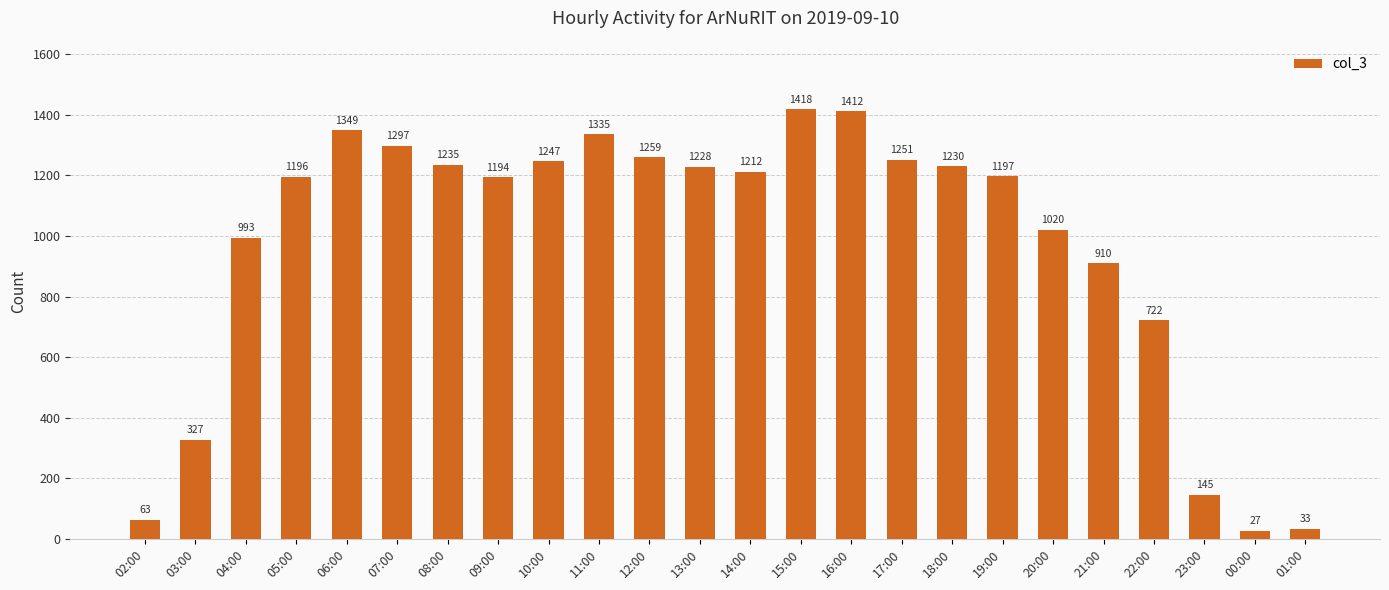

How many series are shown in this chart?

1